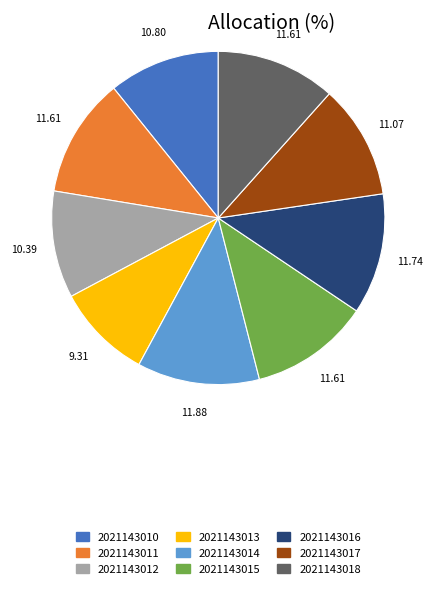

True or false: 2021143017 accounts for 23% of the total.

False